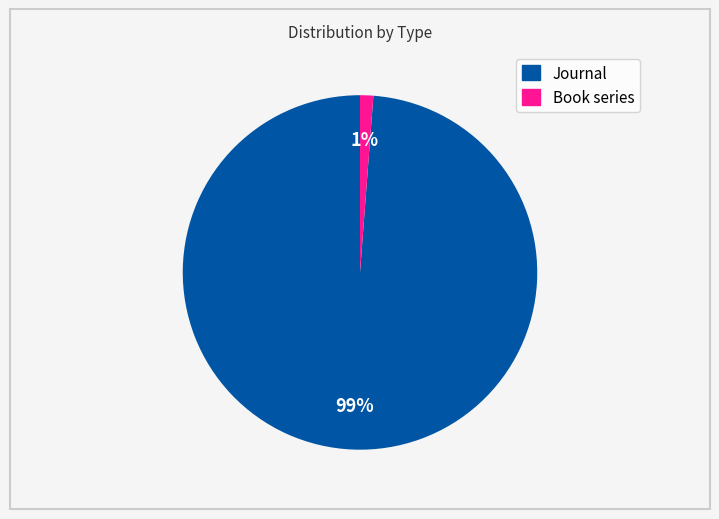

Does any single category account for the majority?

Yes